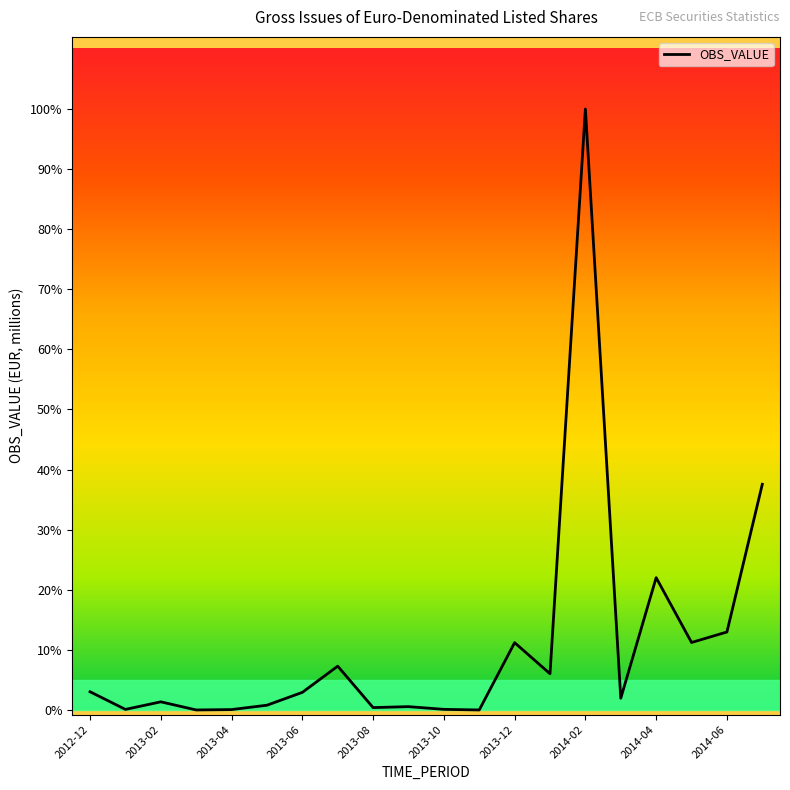

Does the chart have visible grid lines?

No